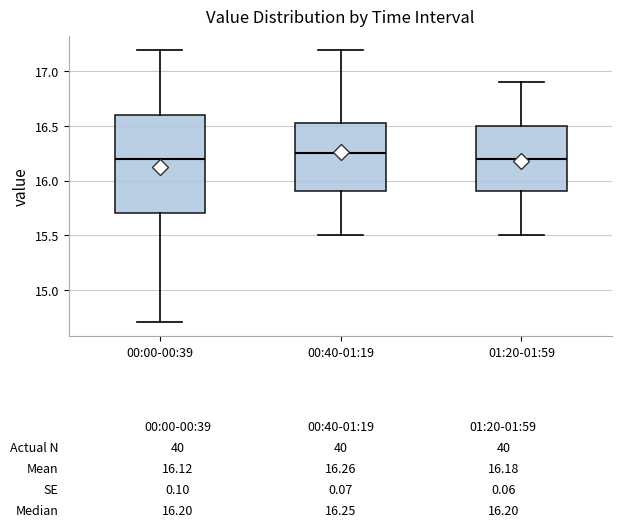

Which box has the highest median line?

00:40-01:19